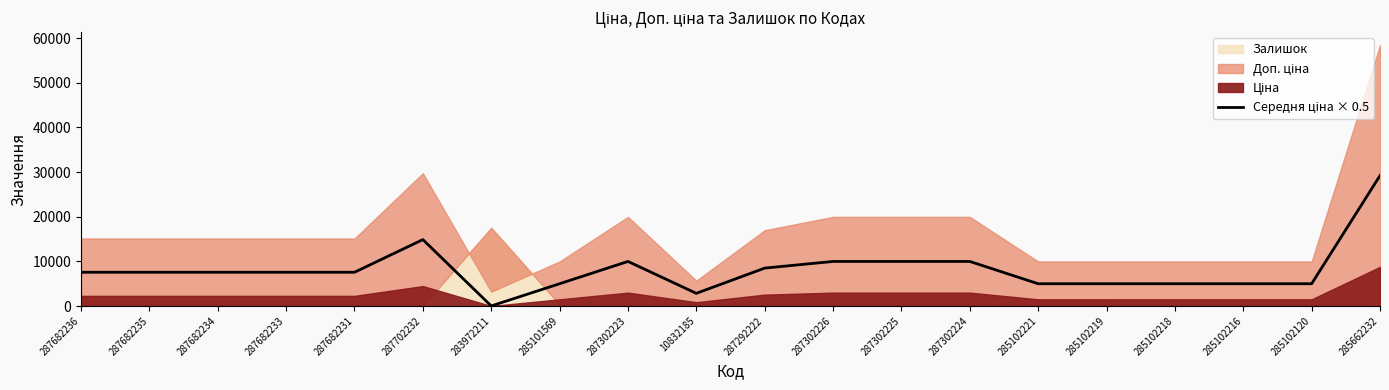

What is the approximate value at 285102221?

4987.5